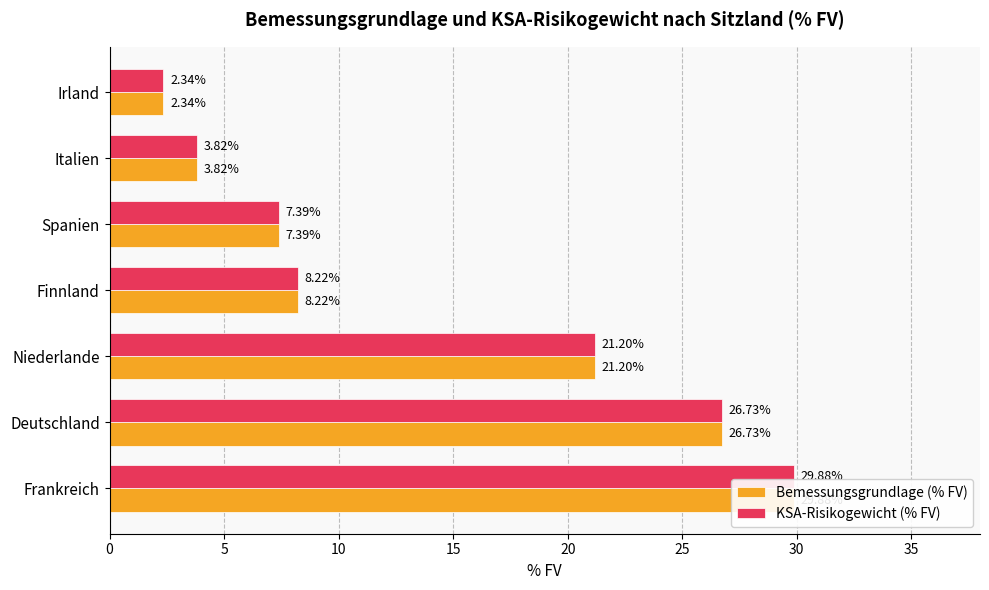

What is the difference between the maximum and minimum values in the KSA-Risikogewicht (% FV) series?

27.5